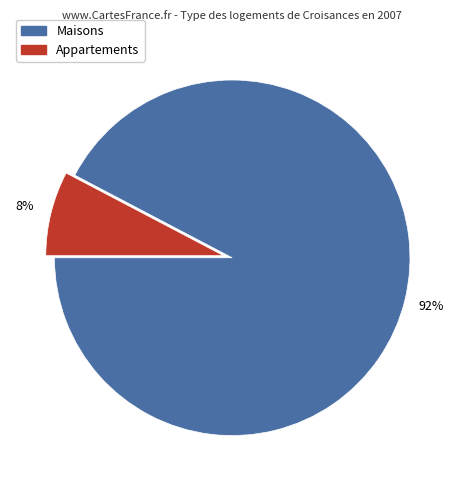

Is there any slice that represents more than half of the pie?

Yes